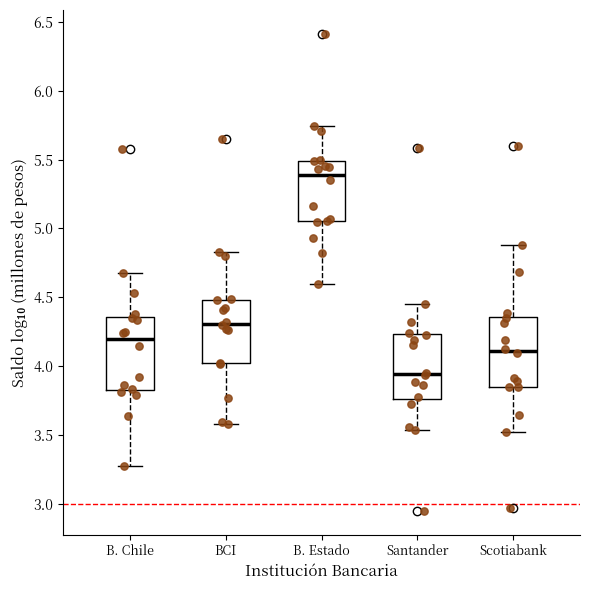

Reading left to right, transcribe this box plot: for each box, give where its median line is, the range the box spans, and where its two whiskers end, as read against the y-axis. The values are not printed on the chart, so give them approximately, as read against the axis.

B. Chile: median 4.20, box 3.85 to 4.35, whiskers 3.25 to 4.70
BCI: median 4.30, box 4.00 to 4.50, whiskers 3.60 to 4.85
B. Estado: median 5.40, box 5.05 to 5.50, whiskers 4.60 to 5.75
Santander: median 3.95, box 3.75 to 4.25, whiskers 3.55 to 4.45
Scotiabank: median 4.10, box 3.85 to 4.35, whiskers 3.50 to 4.90